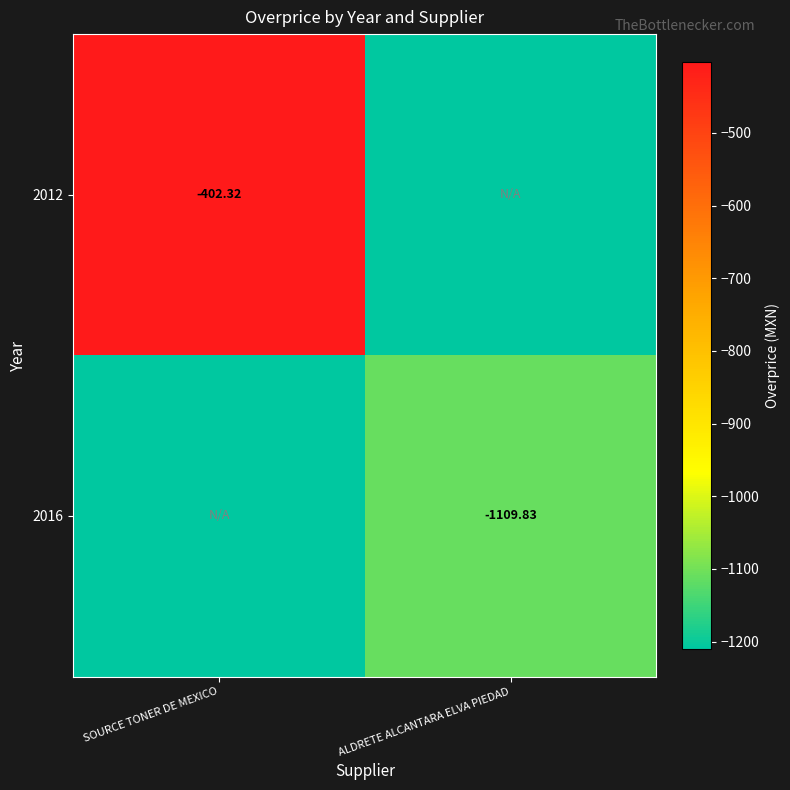

Is the value of 2012 at SOURCE TONER DE MEXICO greater than the value of 2016 at ALDRETE ALCANTARA ELVA PIEDAD?

Yes